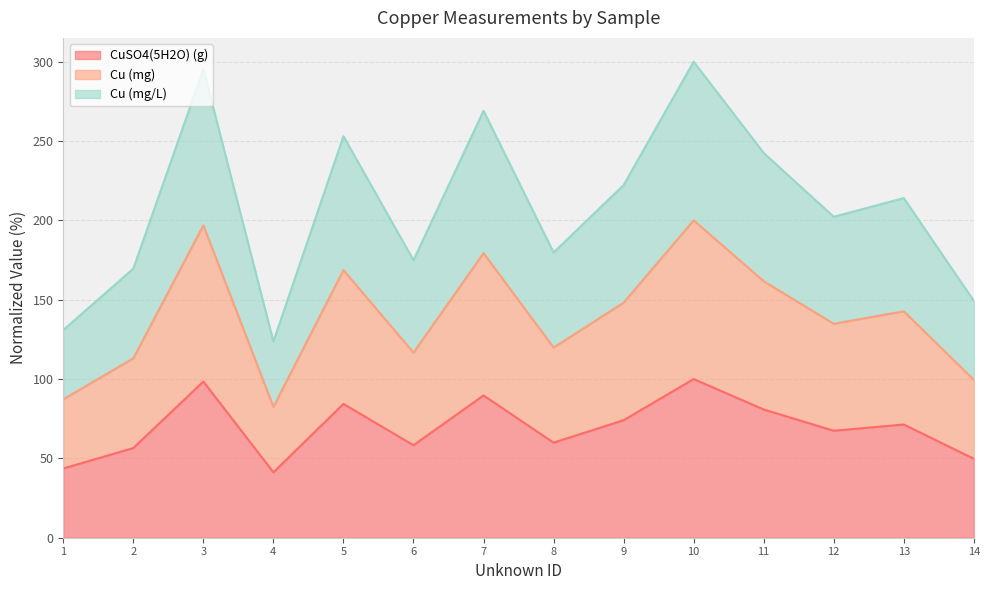

Reading left to right, list all the values displayed in this chart.

CuSO4(5H2O) (g): 1=43.6	2=56.5	3=98.4	4=41.2	5=84.3	6=58.3	7=89.7	8=59.9	9=74.1	10=100.0	11=80.8	12=67.4	13=71.3	14=49.8
Cu (mg): 1=87.3	2=113.0	3=196.9	4=82.5	5=168.7	6=116.6	7=179.4	8=119.9	9=148.1	10=200.0	11=161.7	12=134.8	13=142.7	14=99.5
Cu (mg/L): 1=130.9	2=169.6	3=295.3	4=123.7	5=253.0	6=174.9	7=269.0	8=179.8	9=222.2	10=300.0	11=242.5	12=202.3	13=214.0	14=149.3